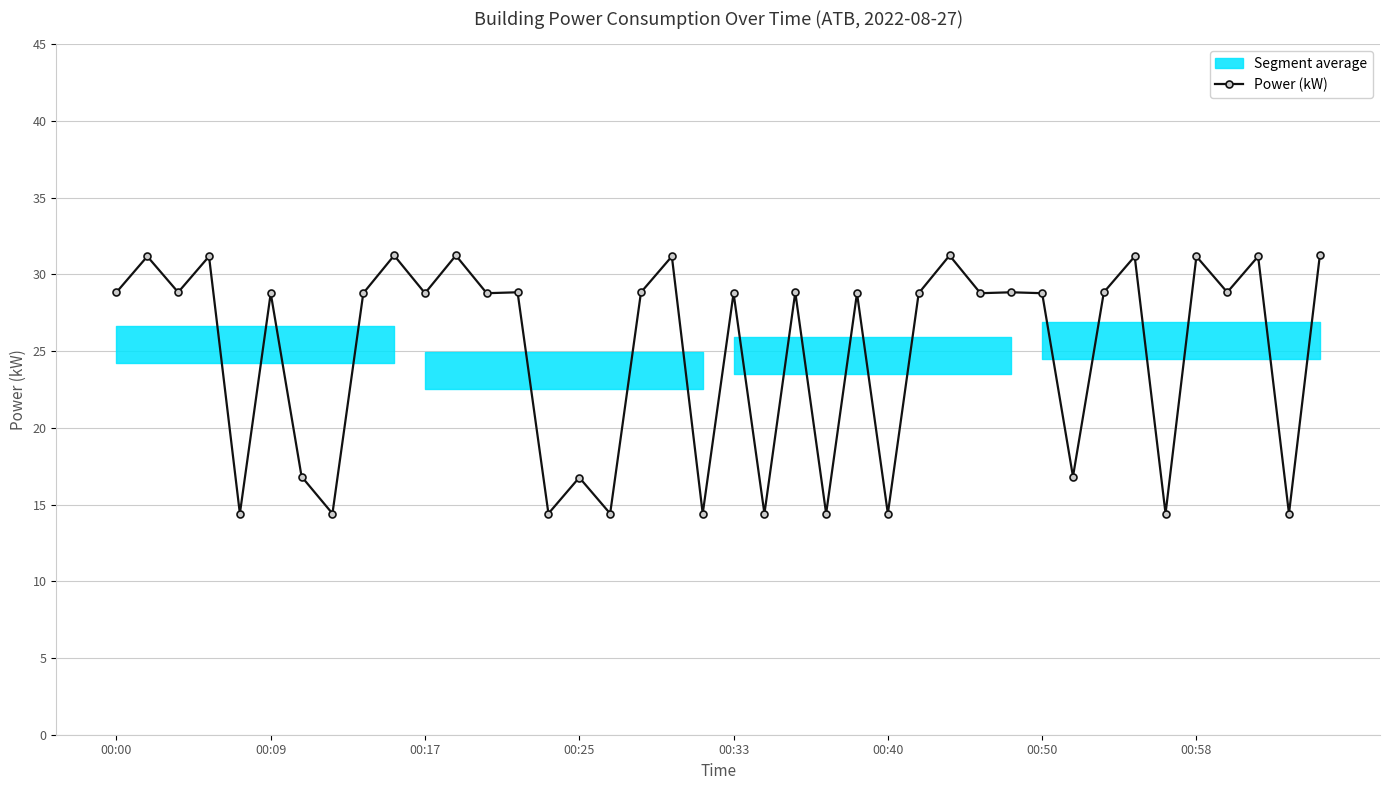

At which label does Power (kW) first exceed 28?

00:00